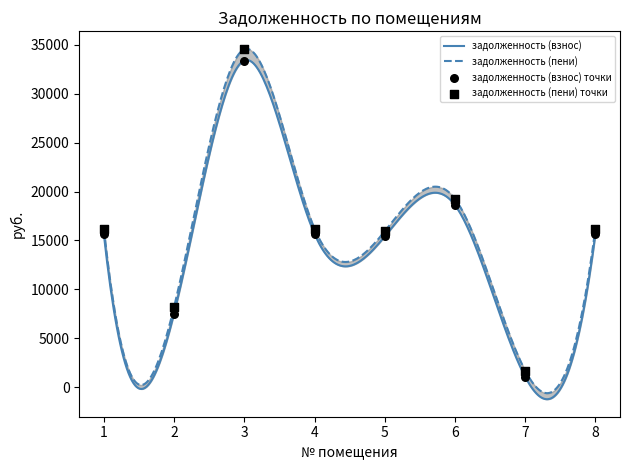

At how many categories does at least one series exceed 26861?

1